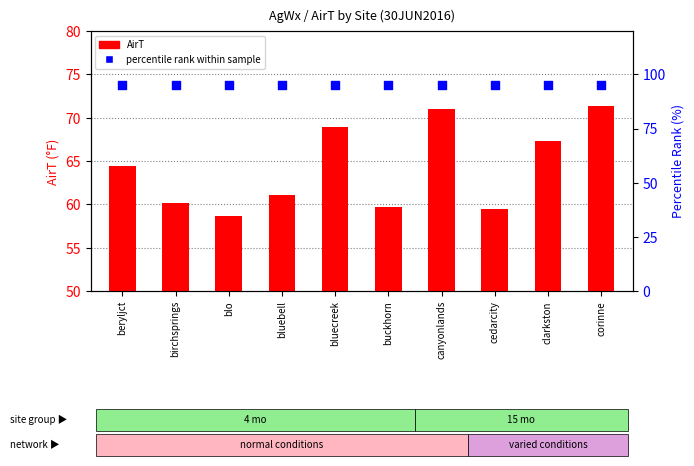

Is the value of percentile rank within sample at cedarcity greater than the value of AirT at corinne?

Yes